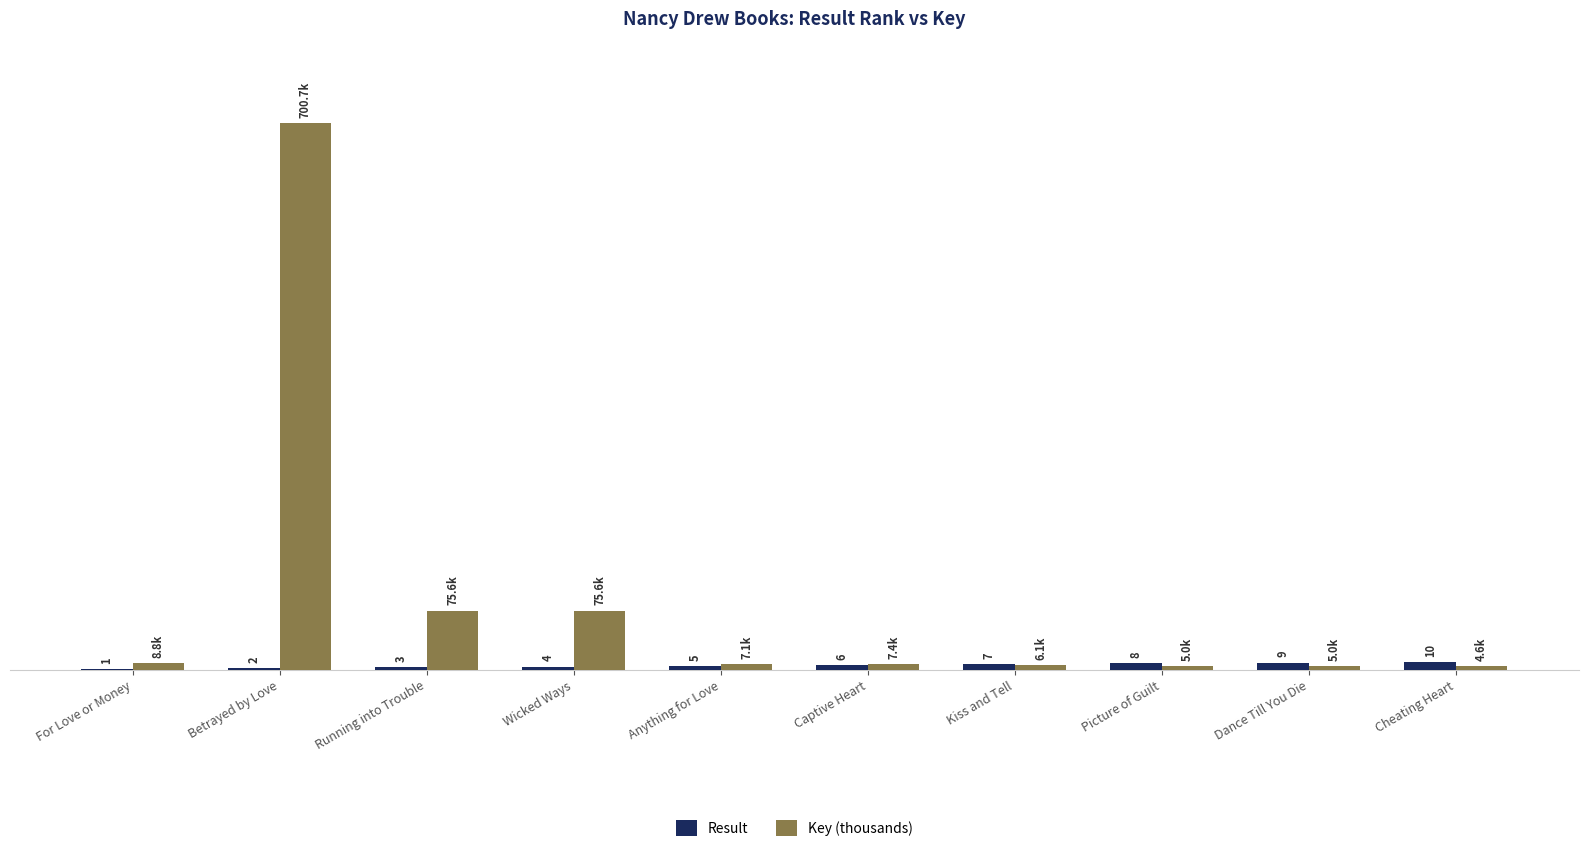

At which label is Key (thousands) closest to 352?

Running into Trouble